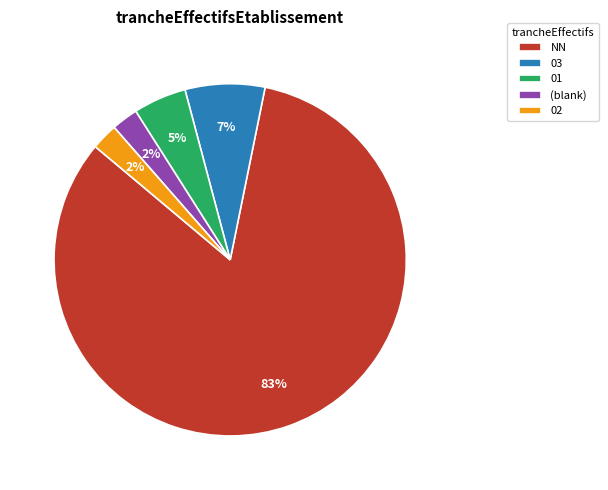

Is there any slice that represents more than half of the pie?

Yes